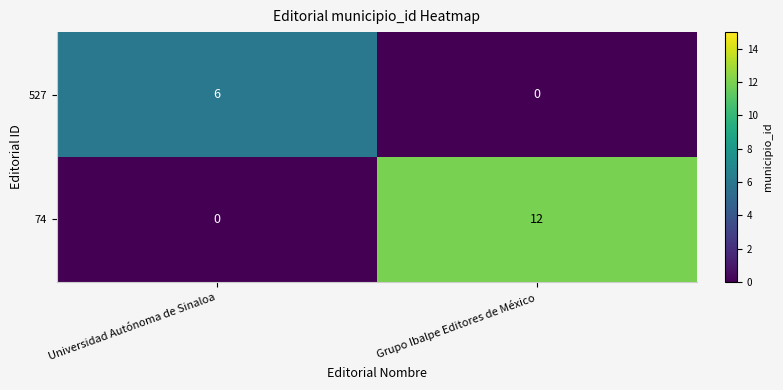

Rank the series by their average value, from highest to lowest.

74, 527